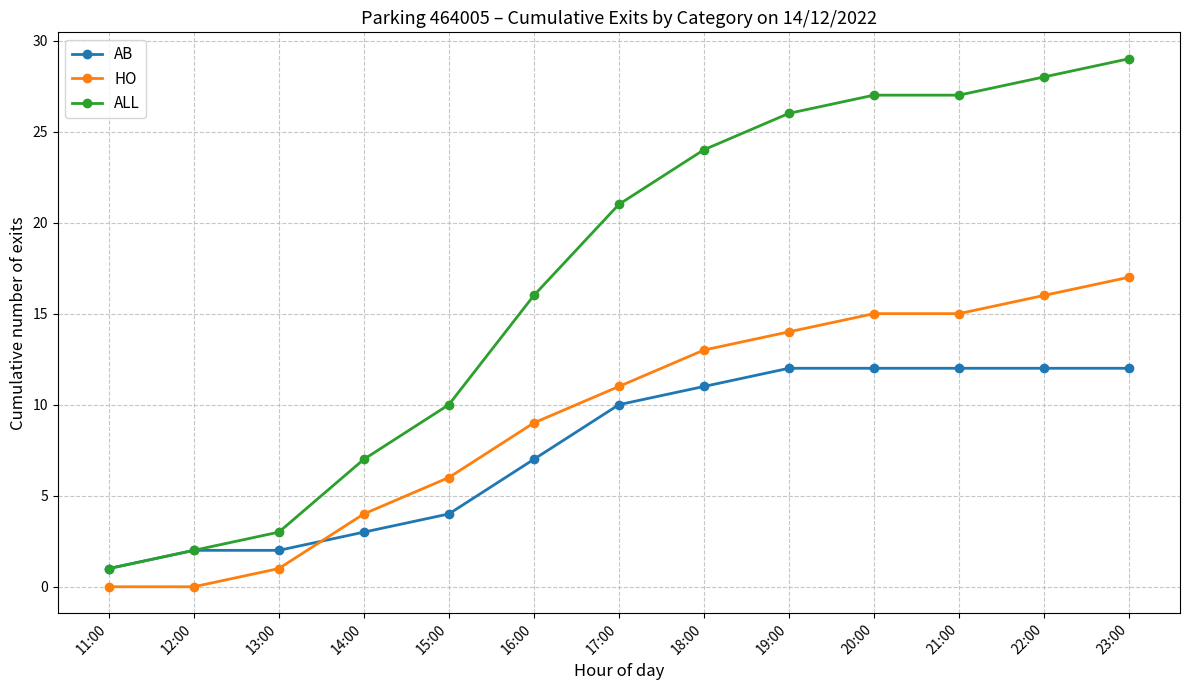

What is the label of the 10th point from the right?

14:00